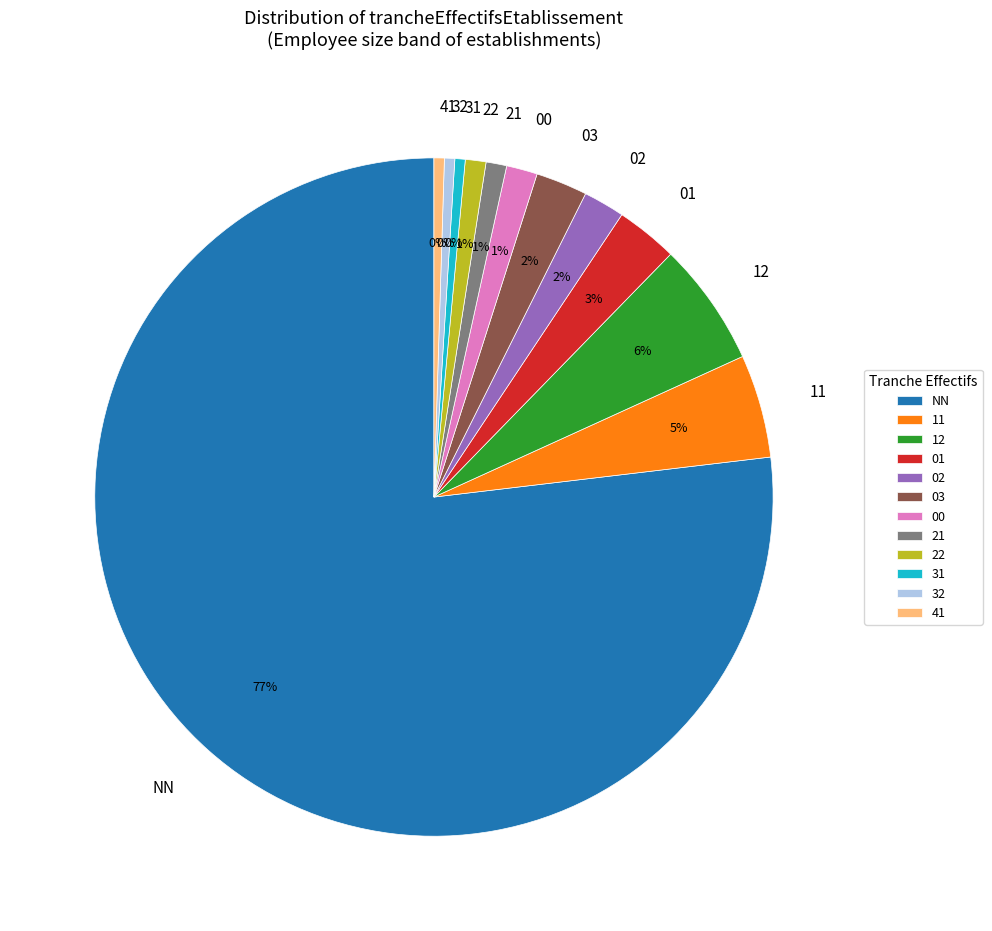

Which has a higher value, 12 or 03?

12